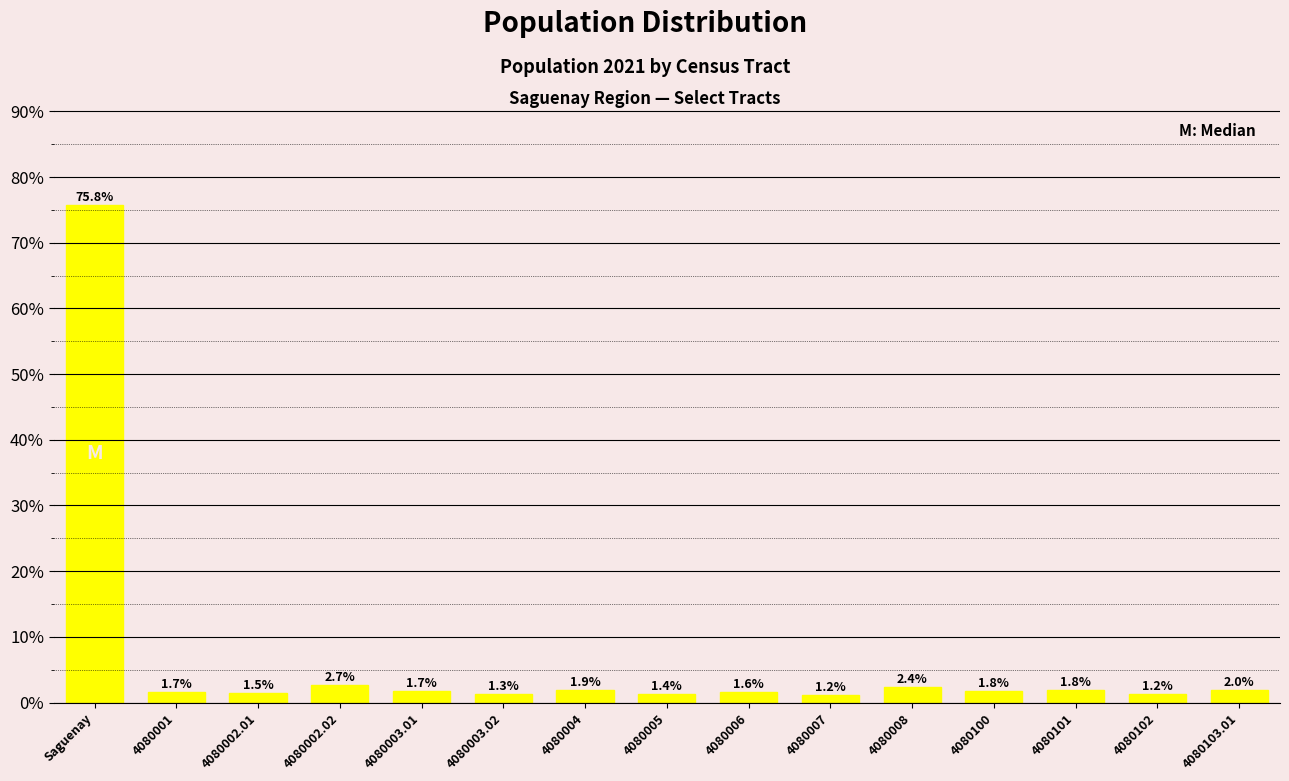

What is the value of the 10th bar from the left?

1.2